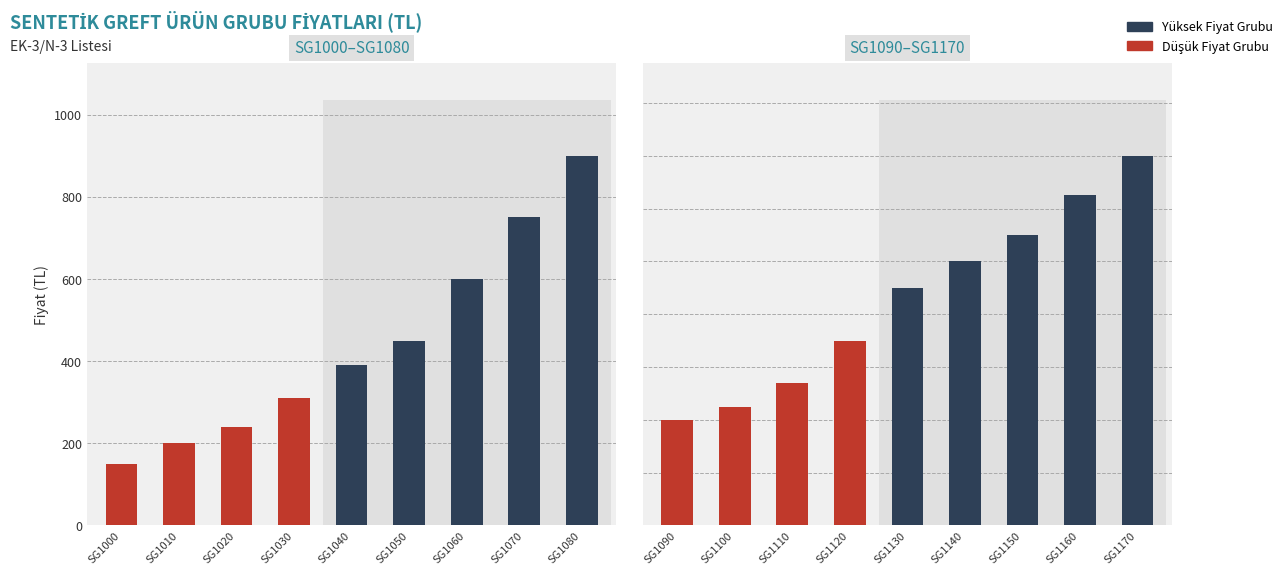

Where does the data first go above 600?

SG1070